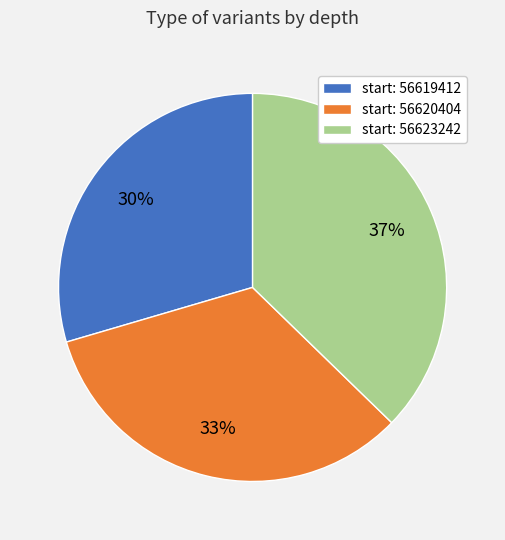

The start: 56620404 slice represents 28% of the pie. True or false?

False